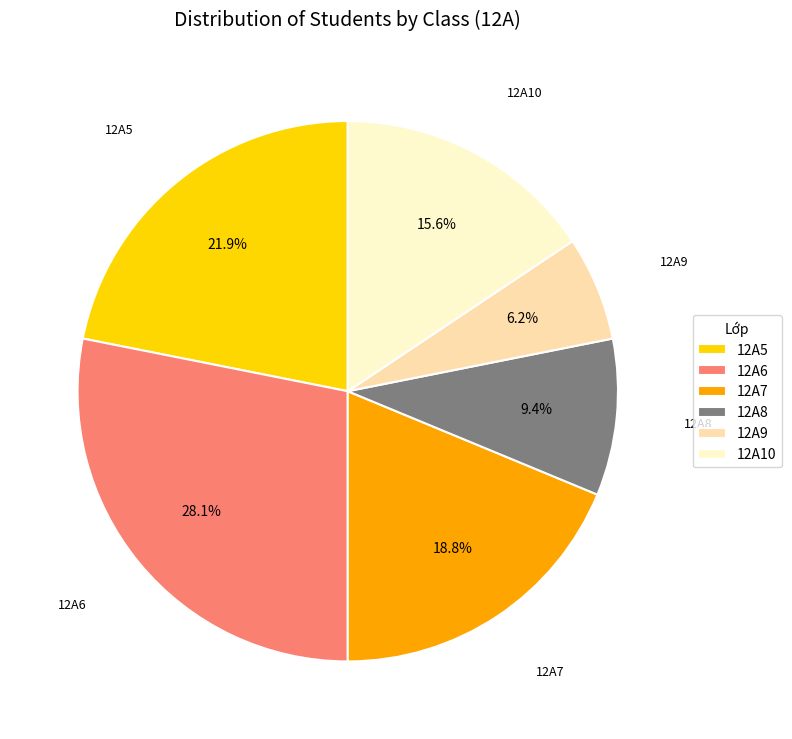

What is the largest slice in the pie chart?

12A6